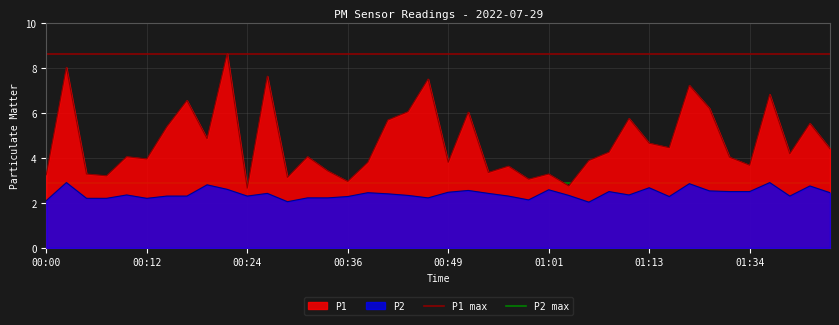

The P1 max series shows 15.3 at 00:00. True or false?

False